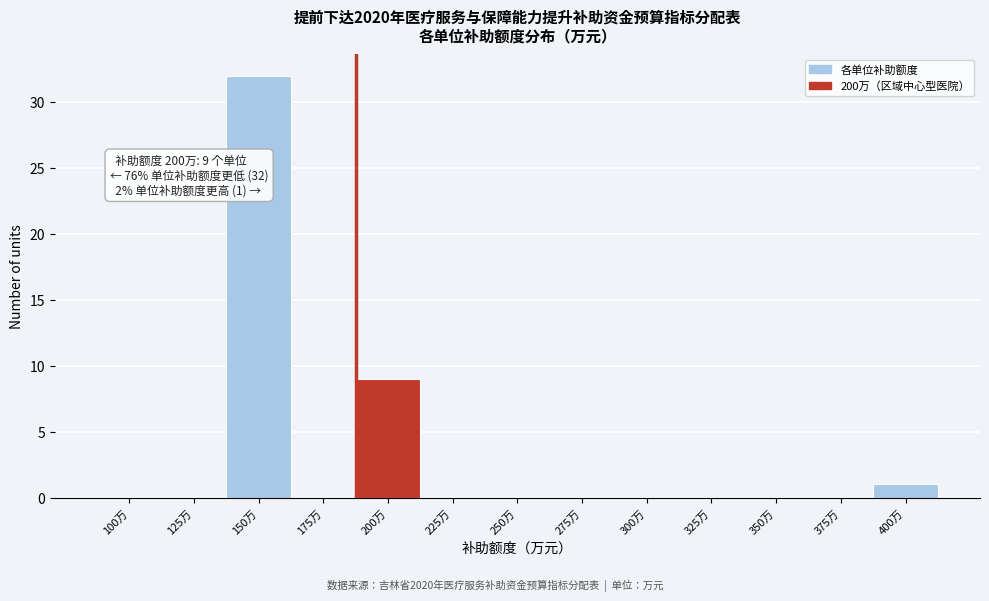

Reading left to right, list all the values displayed in this chart.

100万=0	125万=0	150万=32	175万=0	200万=9	225万=0	250万=0	275万=0	300万=0	325万=0	350万=0	375万=0	400万=1